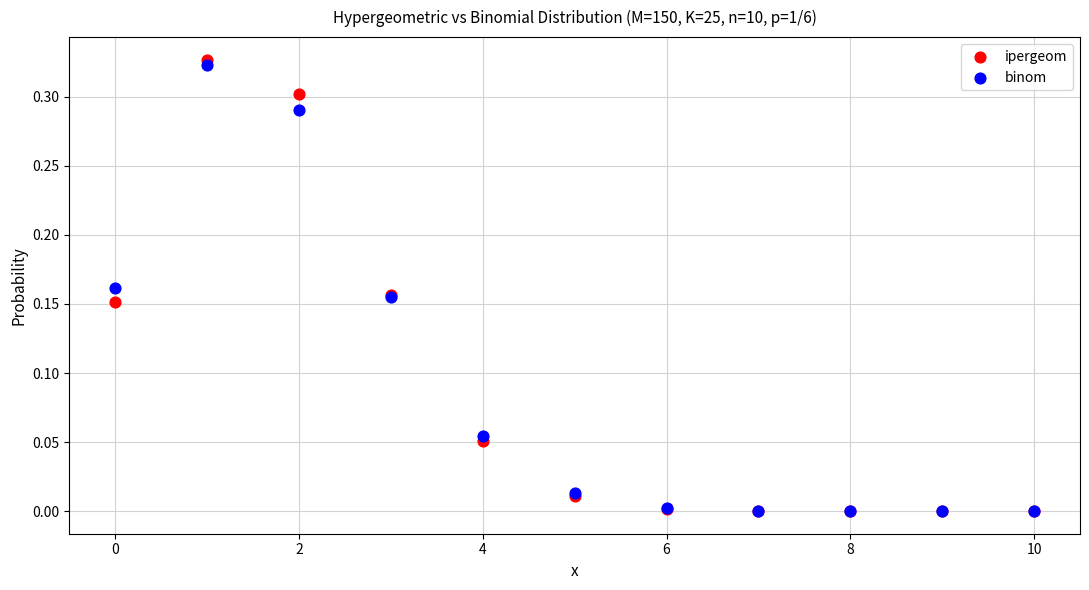

Which series has the widest spread of Y values?

ipergeom